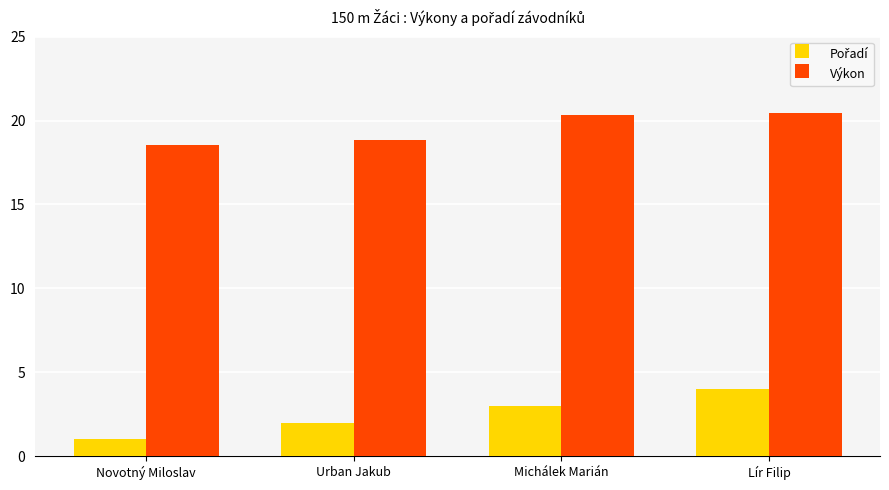

Count the number of data series in this chart.

2